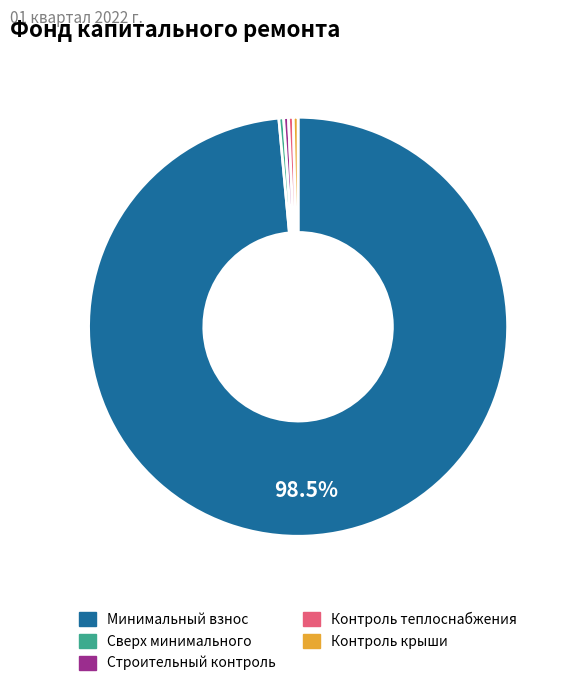

Which slice is the largest?

Минимальный взнос